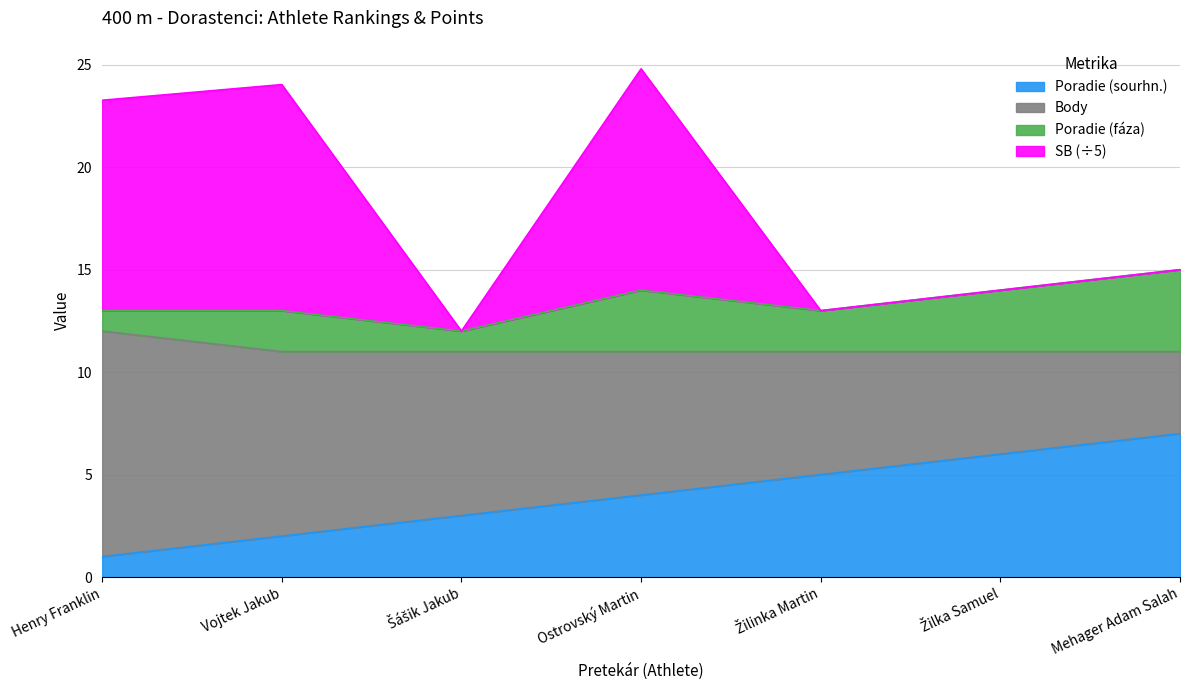

What is the label of the 6th point from the left?

Žilka Samuel